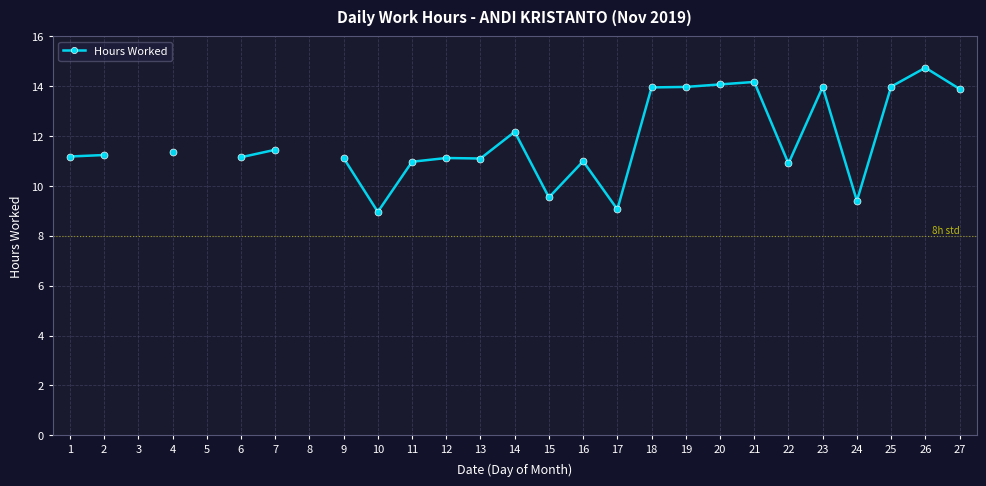

Where is the data nearest to the value 11?

16